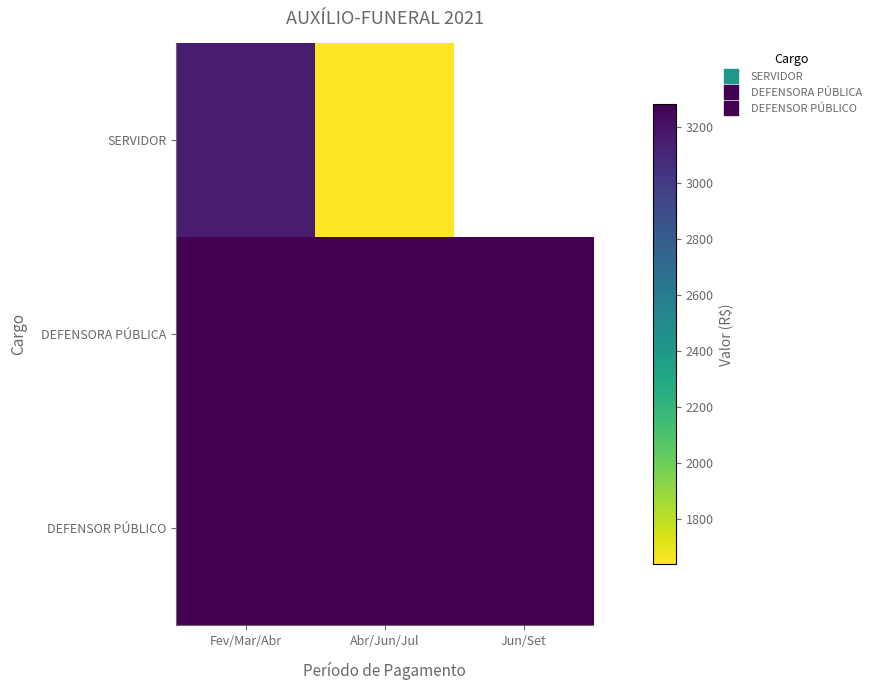

Which has a higher value, Abr/Jun/Jul or Jun/Set?

Jun/Set